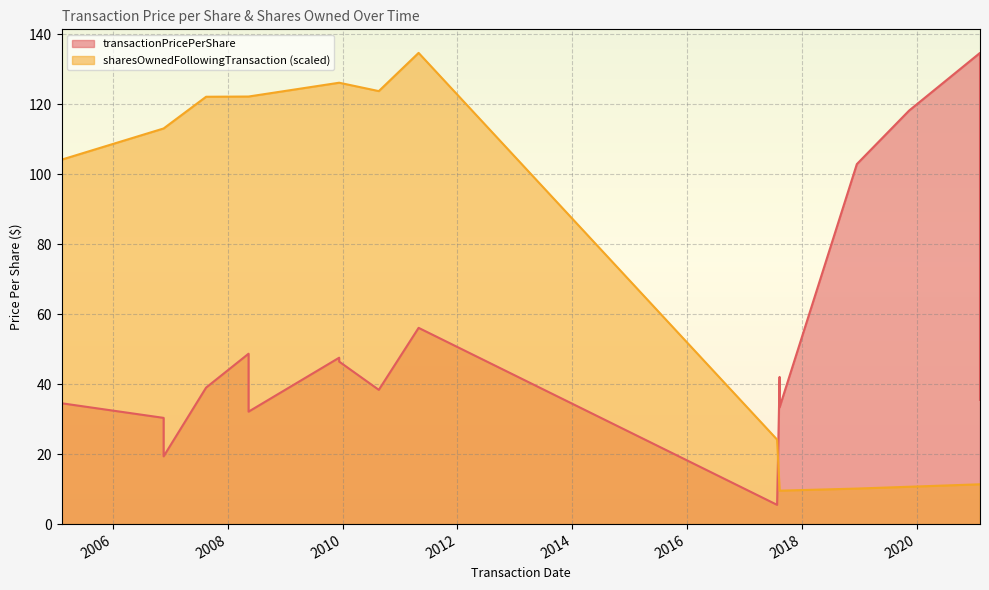

At which category is the sum across all series the highest?

2011-04-29